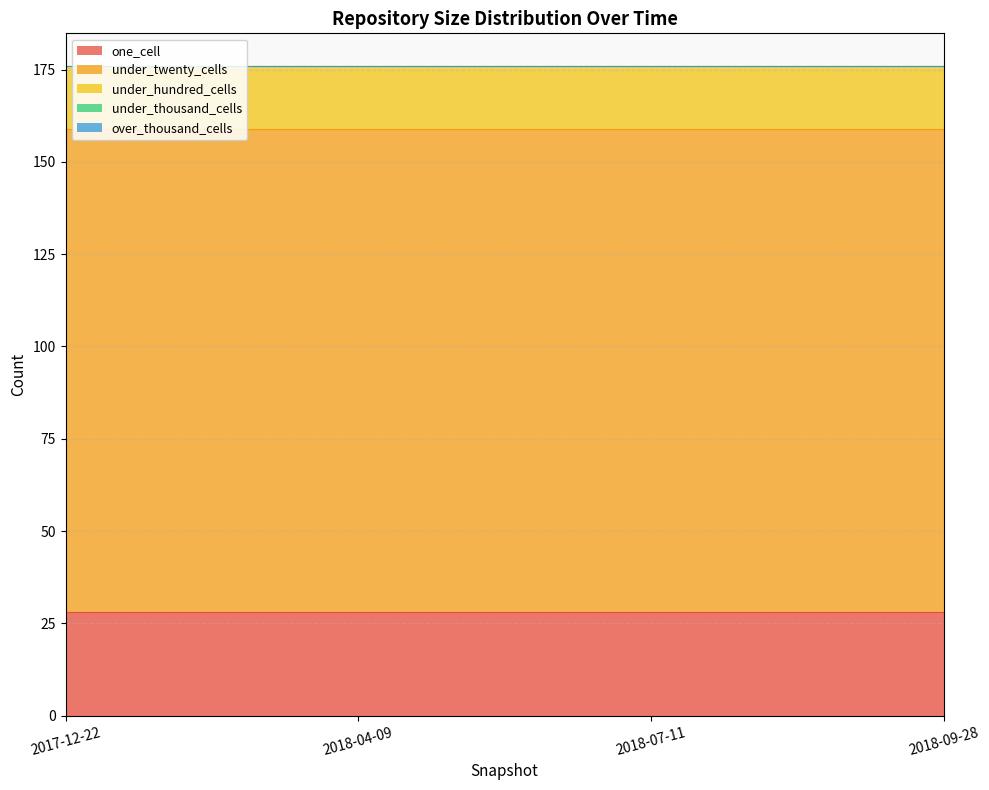

What is the sum of all one_cell values?

112